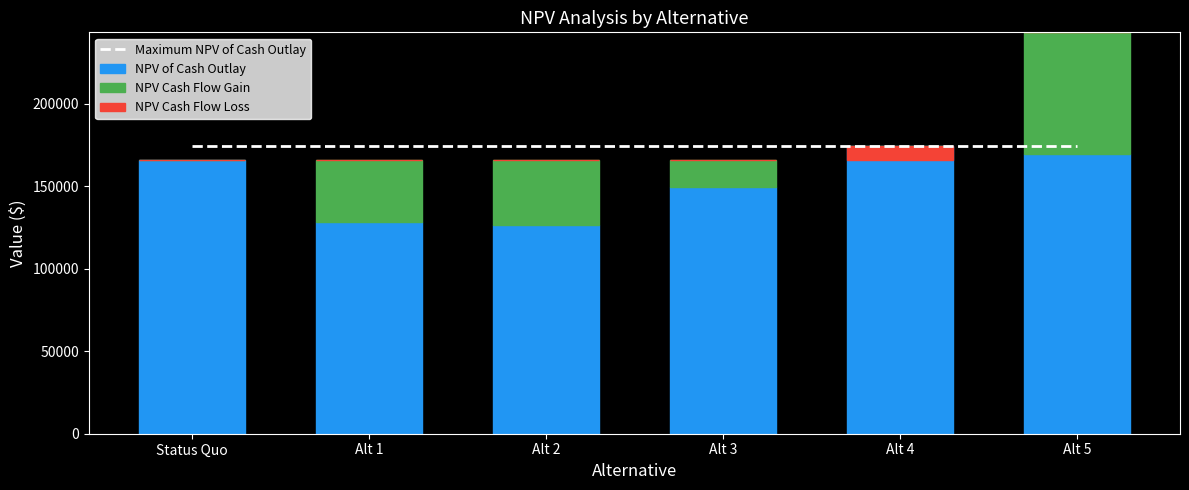

Is the value of NPV Cash Flow Loss at Alt 1 greater than the value of Maximum NPV of Cash Outlay at Alt 4?

No